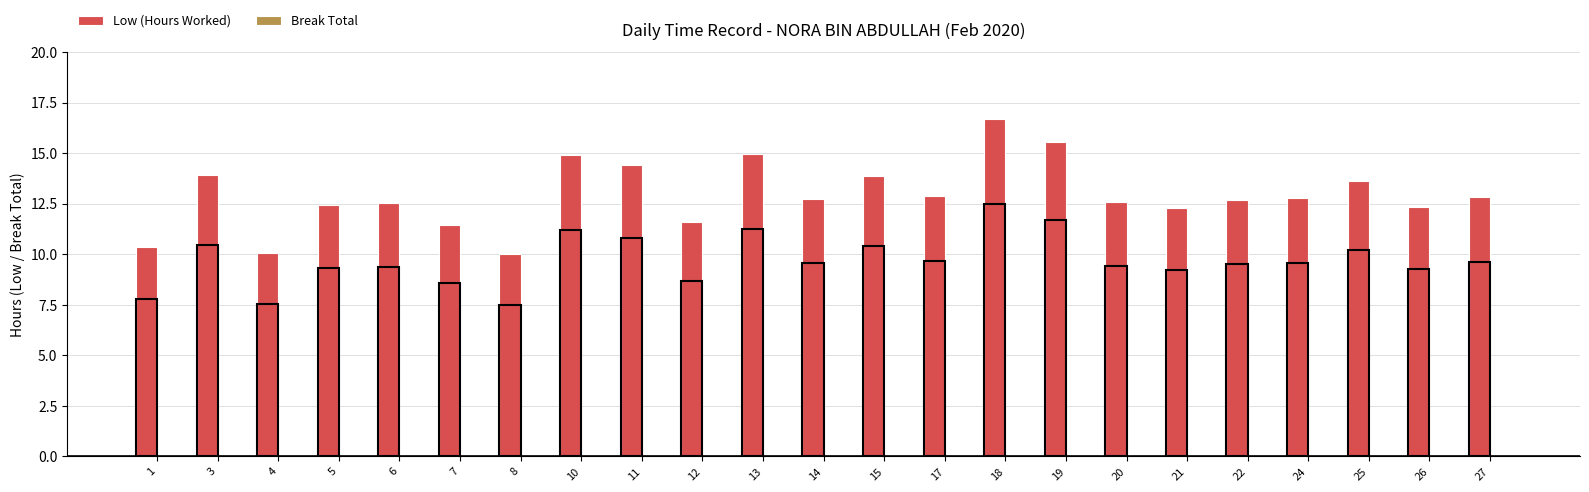

What is the value of the 7th bar from the left?

10.0